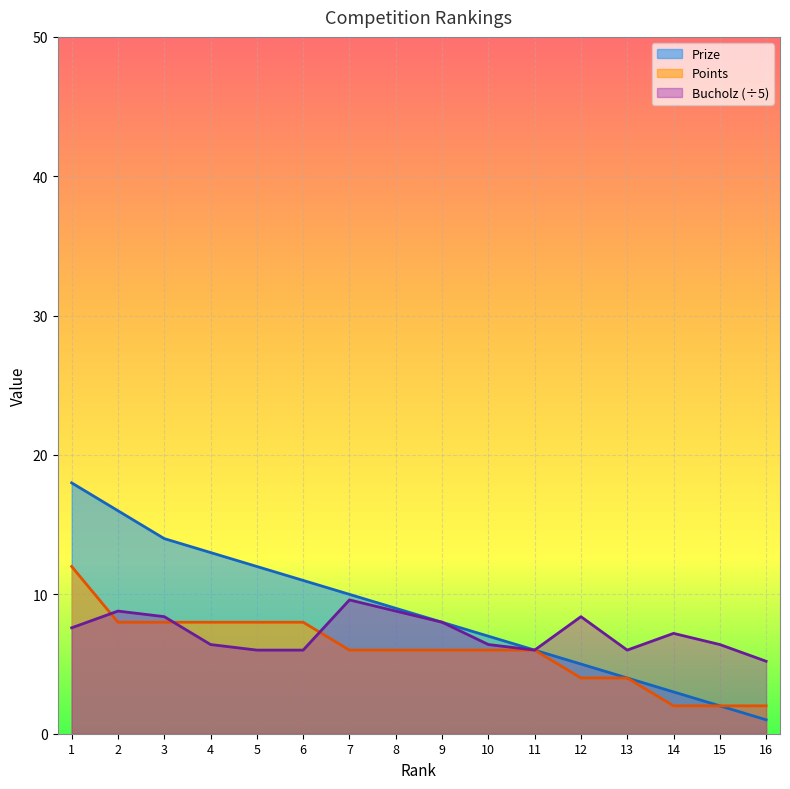

True or false: Points and Prize cross at least once.

False